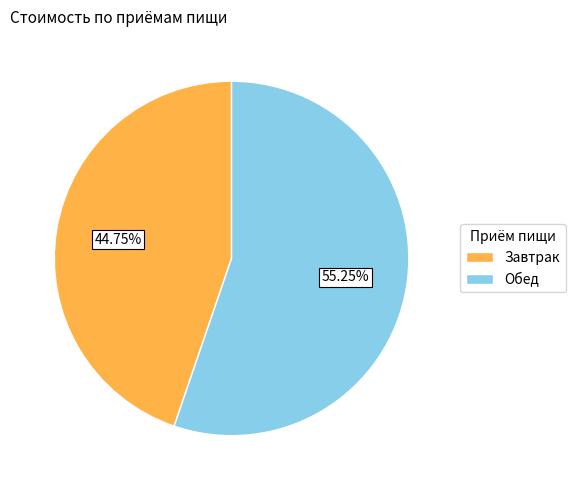

Is there any slice that represents more than half of the pie?

Yes